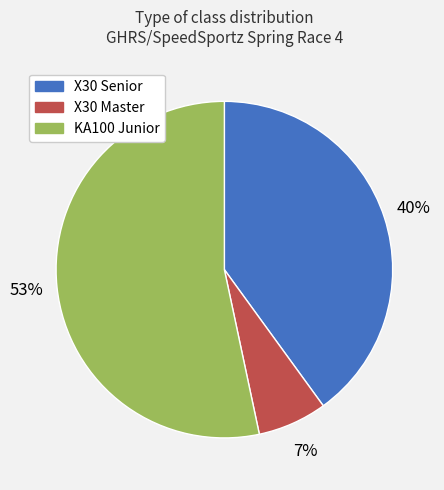

Between X30 Senior and KA100 Junior, which is larger?

KA100 Junior